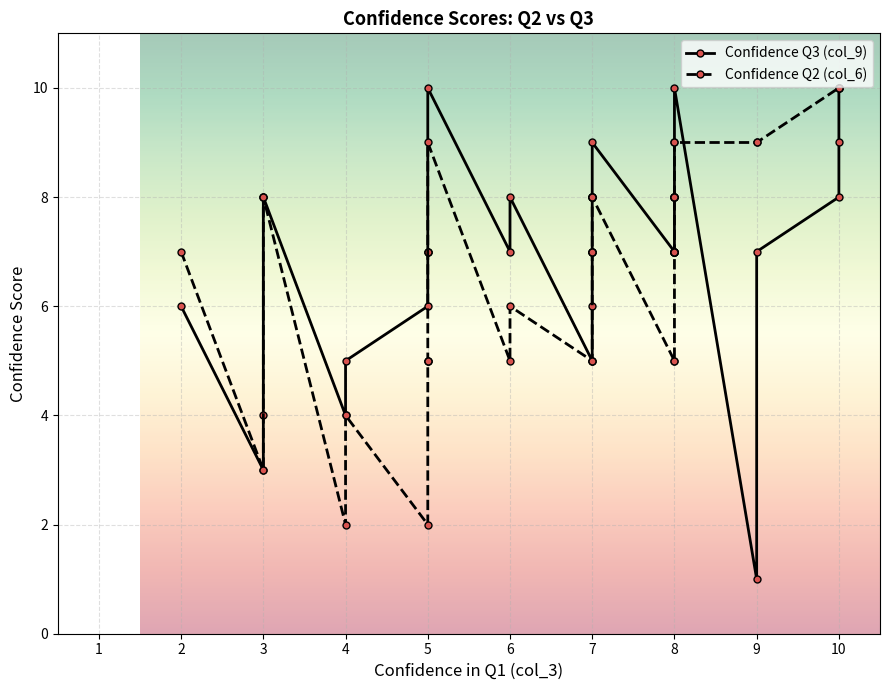

At which label does Confidence Q2 (col_6) first exceed 7?

3